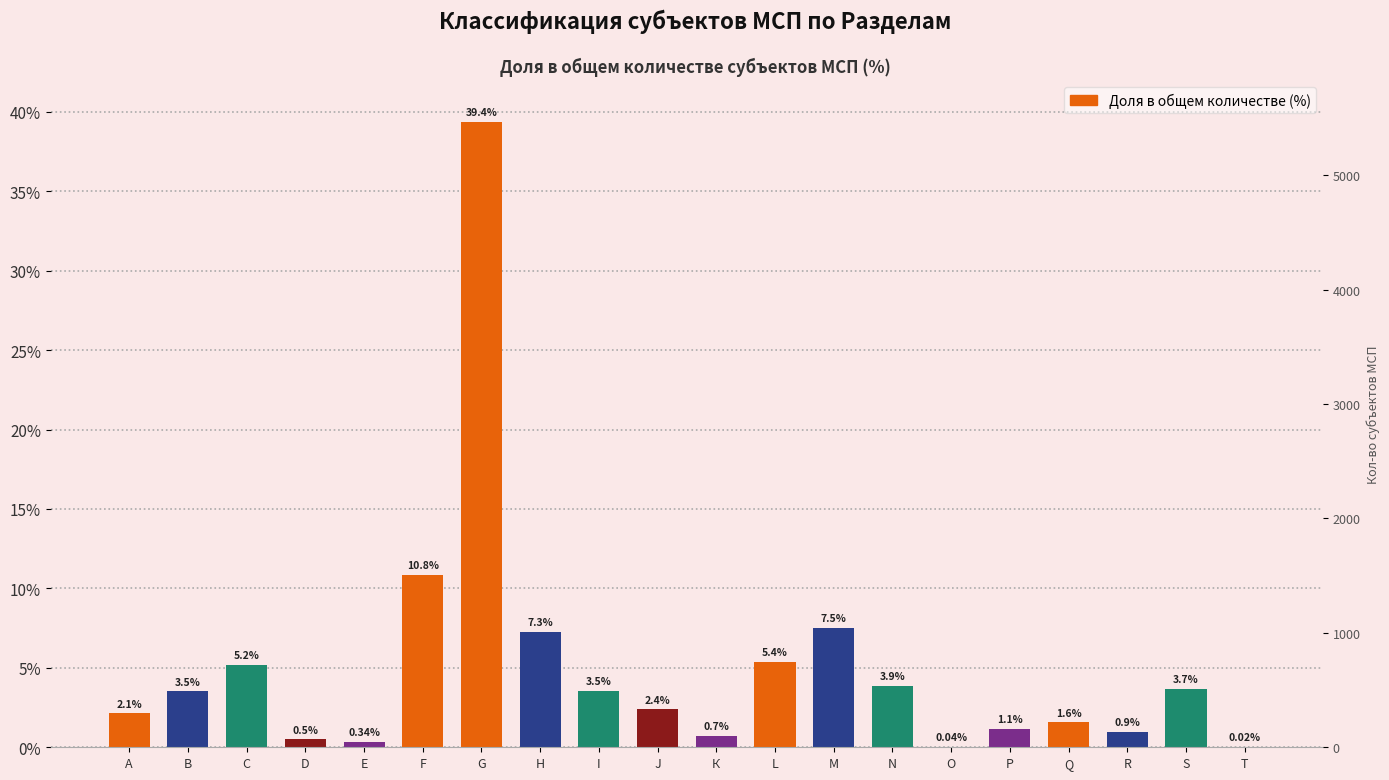

Read the value at М.

7.5